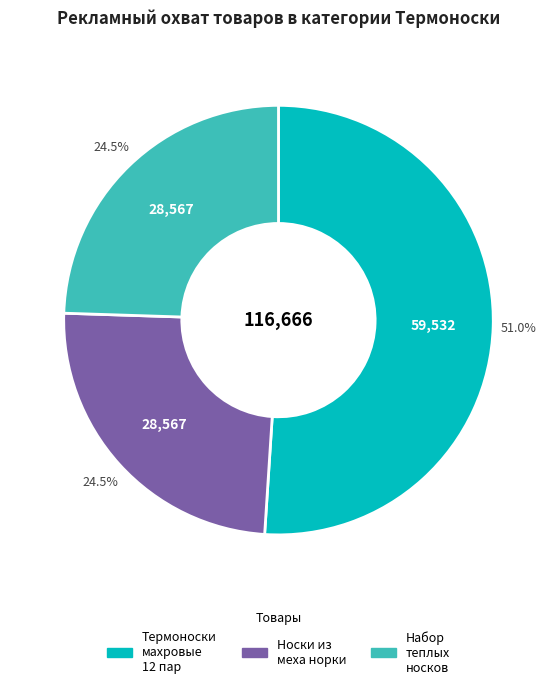

Does any single category account for the majority?

Yes